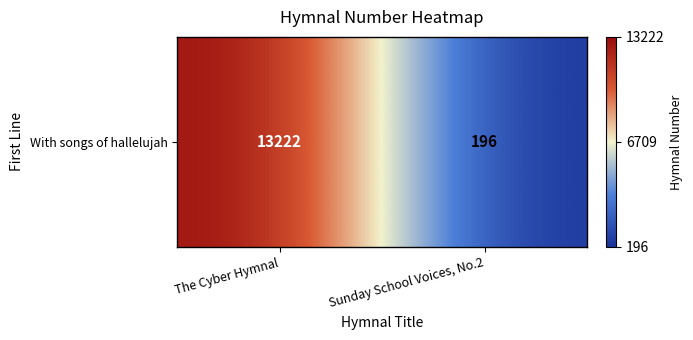

Which has a higher value, The Cyber Hymnal or Sunday School Voices, No.2?

The Cyber Hymnal